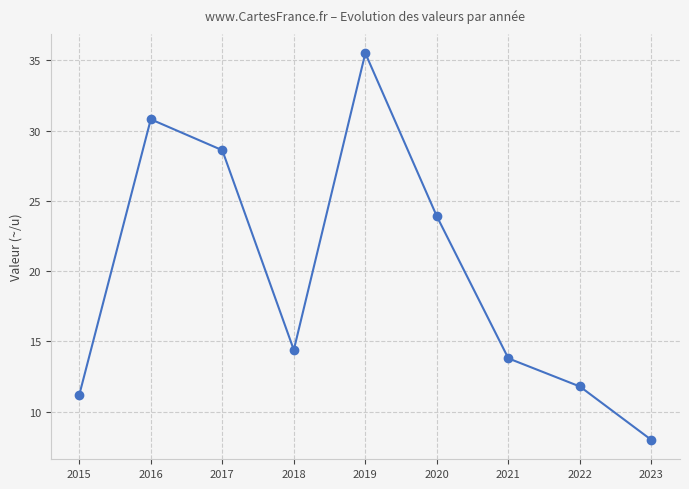

List the labels in order of value, largest first.

2019, 2016, 2017, 2020, 2018, 2021, 2022, 2015, 2023